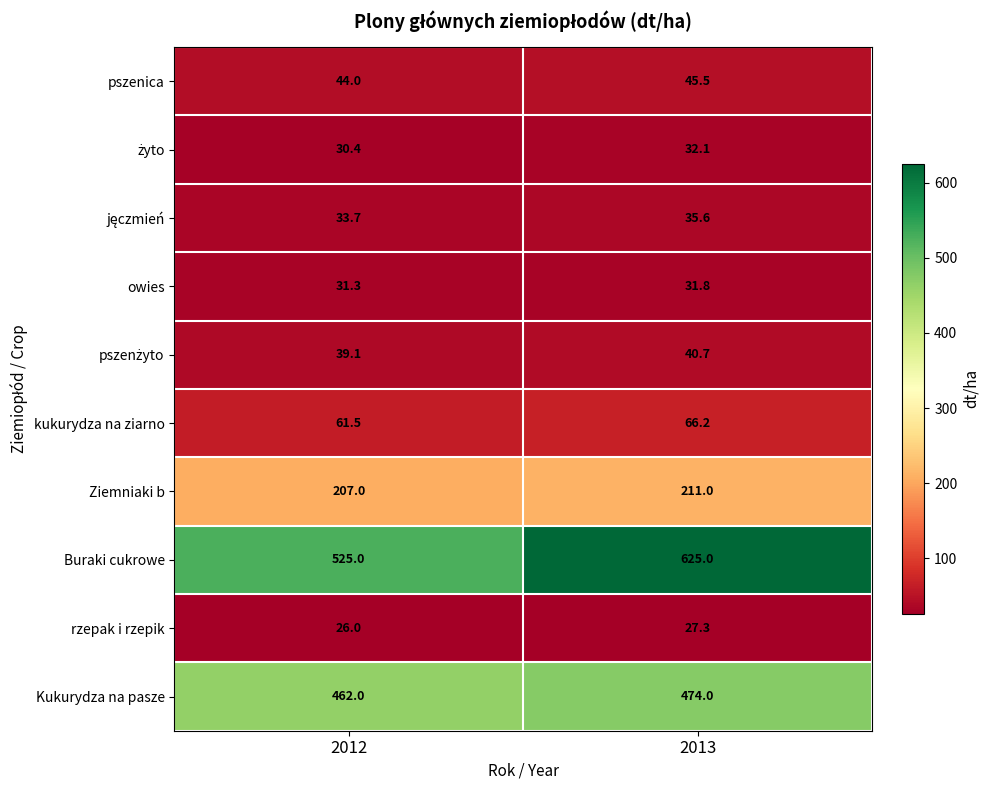

At which category is the sum across all series the highest?

2013